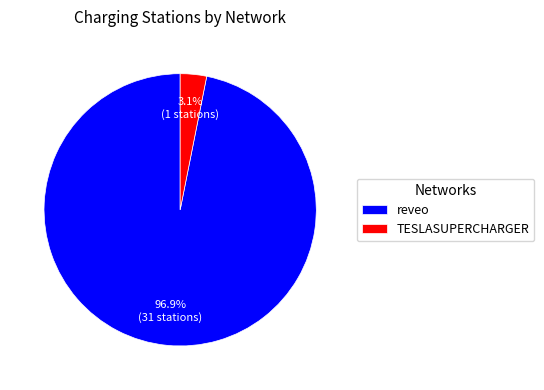

Is reveo the majority of the pie?

Yes